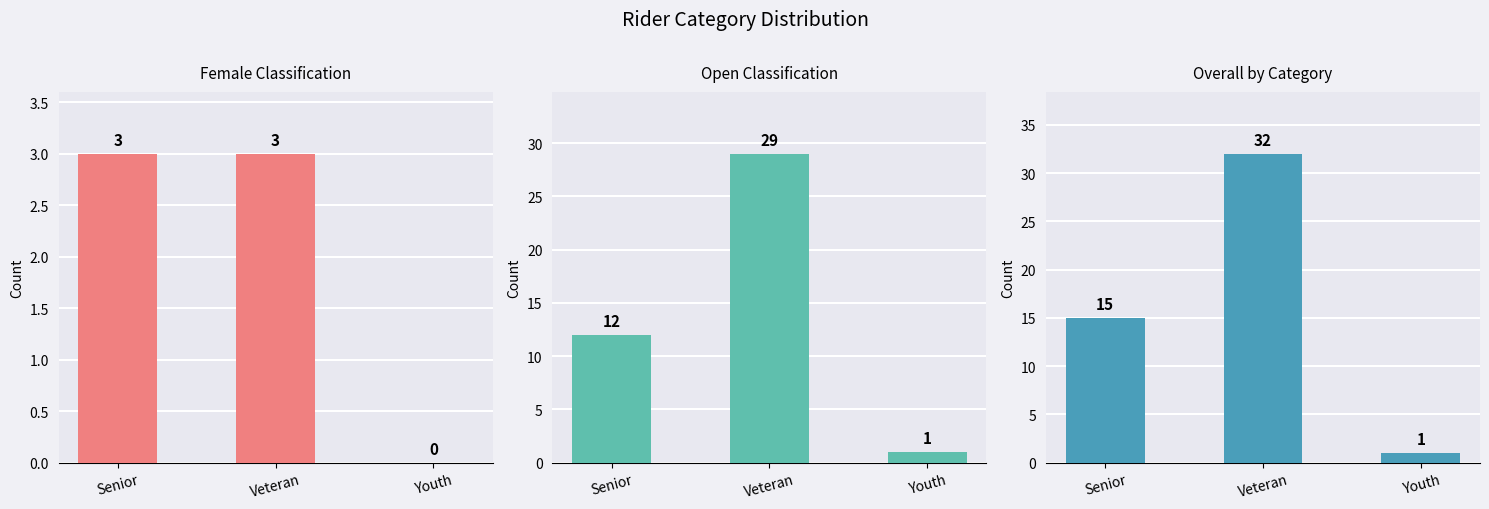

The value of Overall by Category at Veteran is 32. True or false?

True